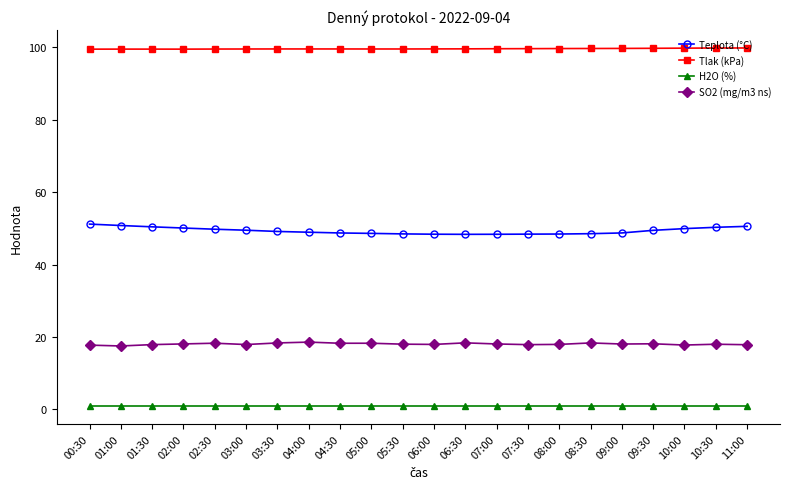

True or false: Teplota (°C) and SO2 (mg/m3 ns) intersect in this chart.

False